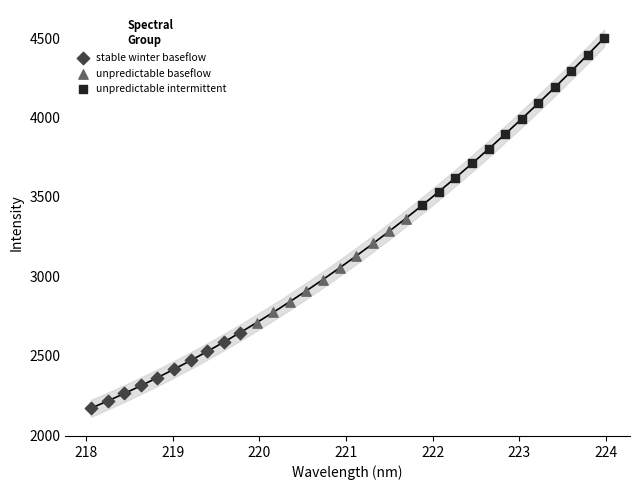

Which series contains the lowest Y value?

stable winter baseflow